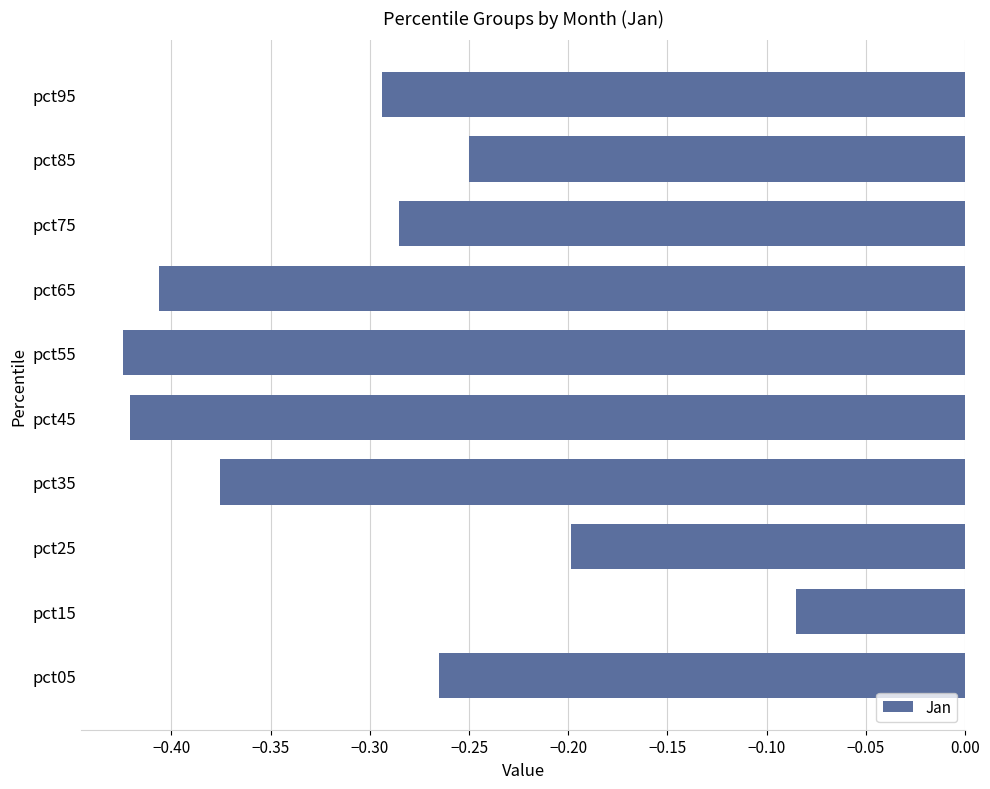

At which category does the chart reach its peak across all series?

pct15